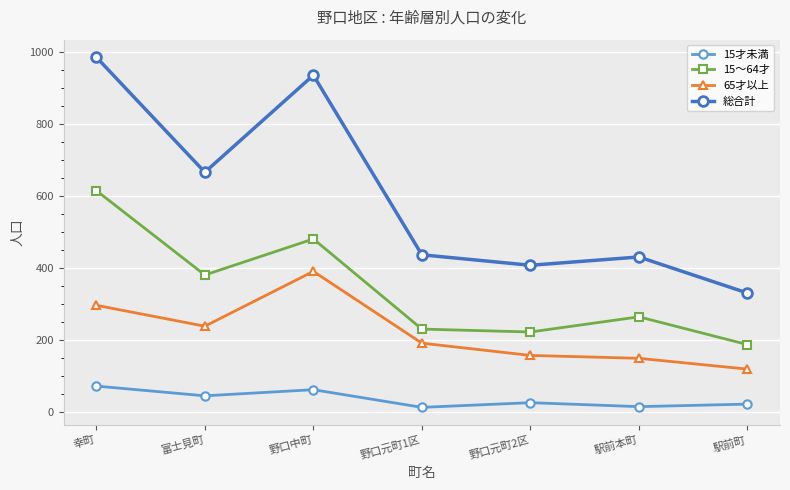

At which label does 総合計 first exceed 437?

幸町